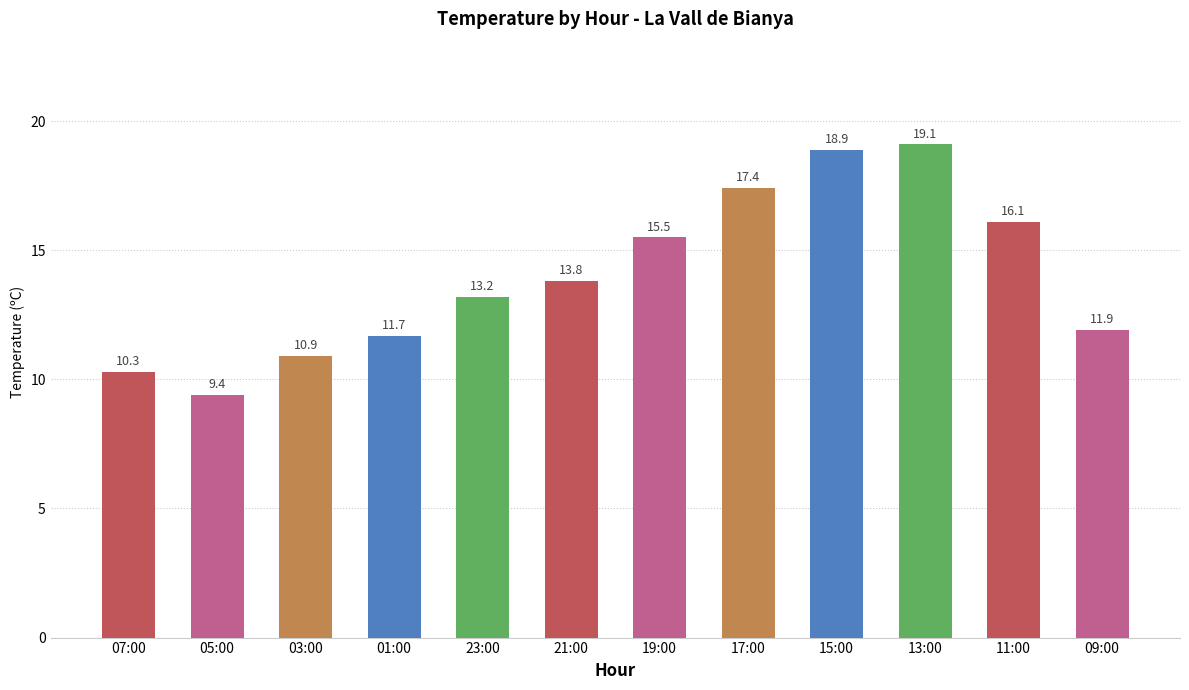

How many data points are above 13?

7